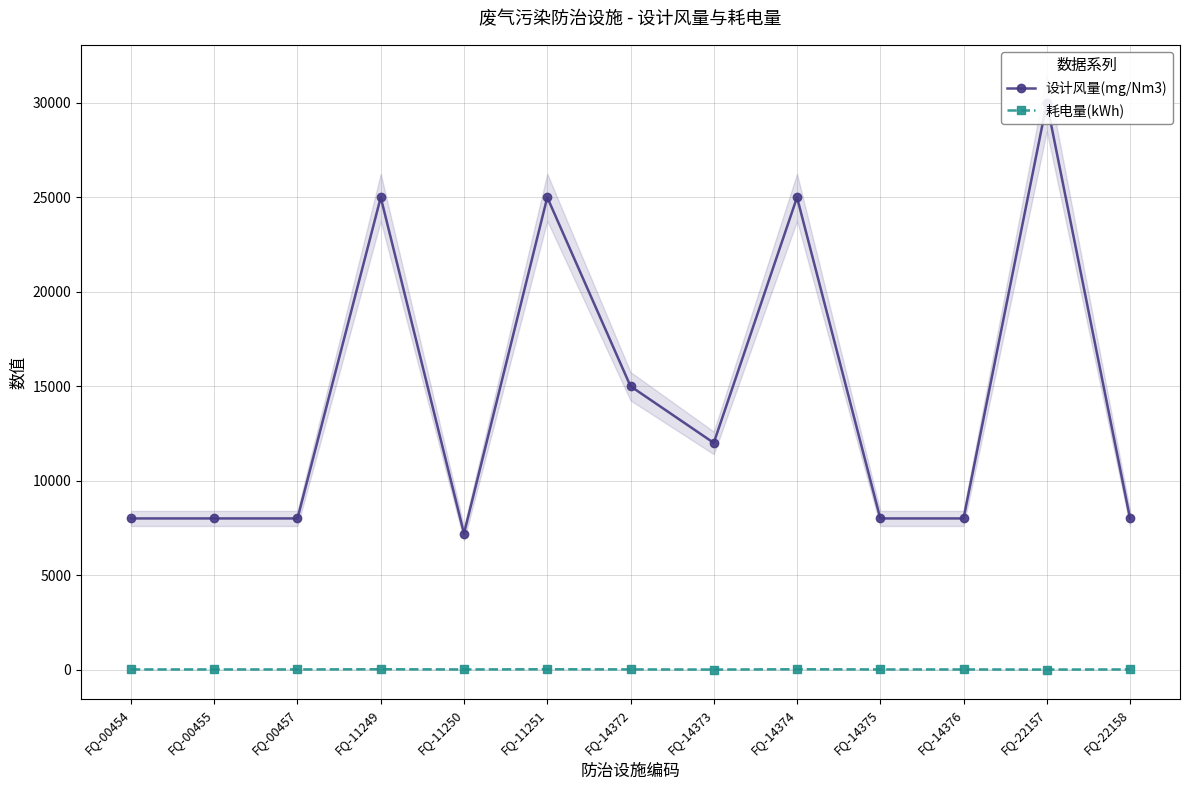

Between FQ-11251 and FQ-14373, which series saw the biggest shift?

设计风量(mg/Nm3)